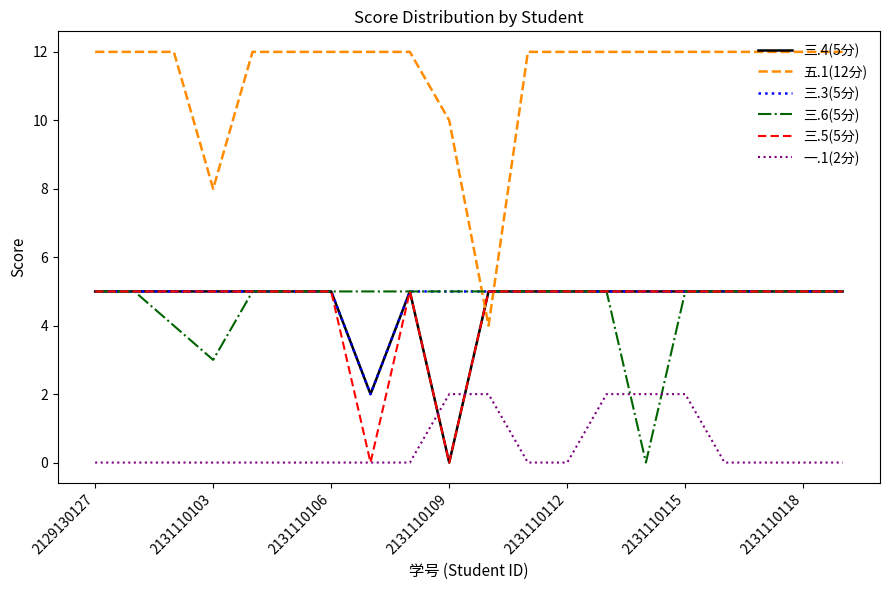

Which series has the largest range (max minus min)?

五.1(12分)